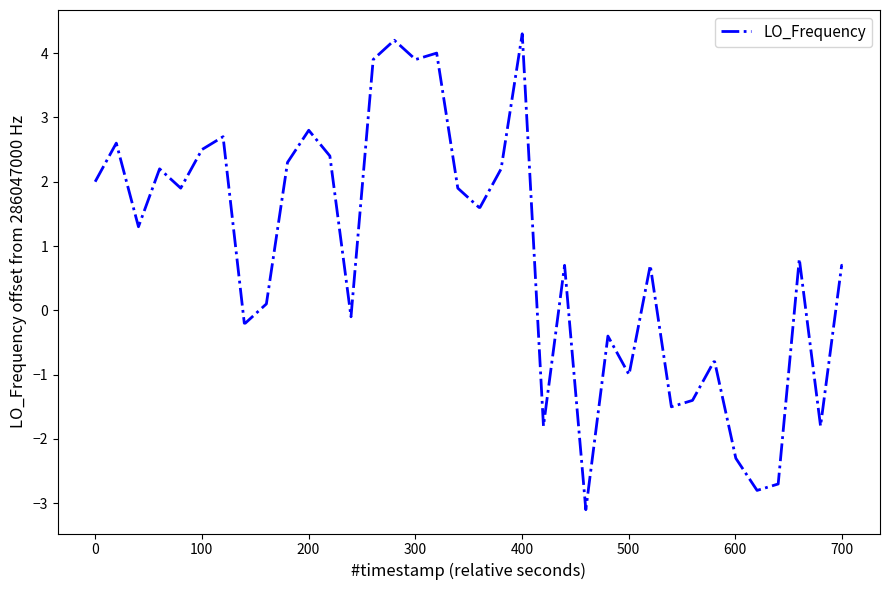

Count the number of categories in the chart.

40